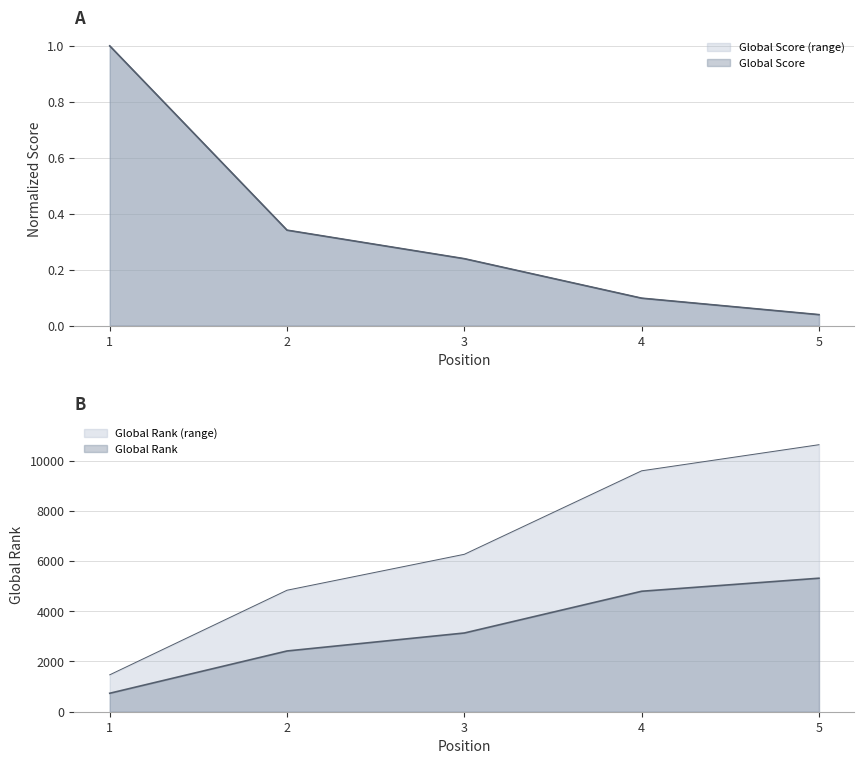

Which category has the lowest value in the Global Score series?

5